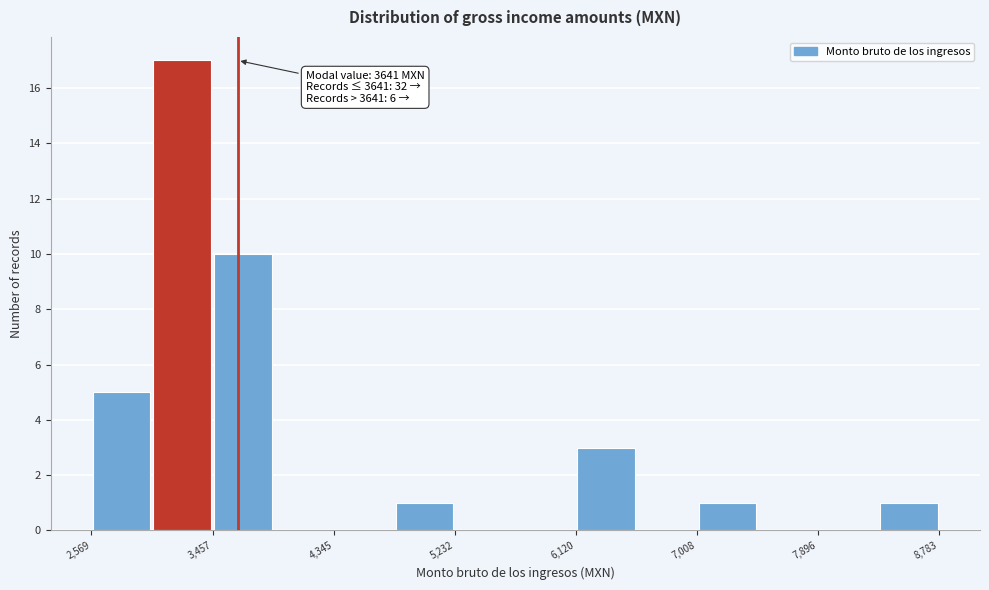

Over which range of the x-axis is the bar tallest?

3000 to 3500